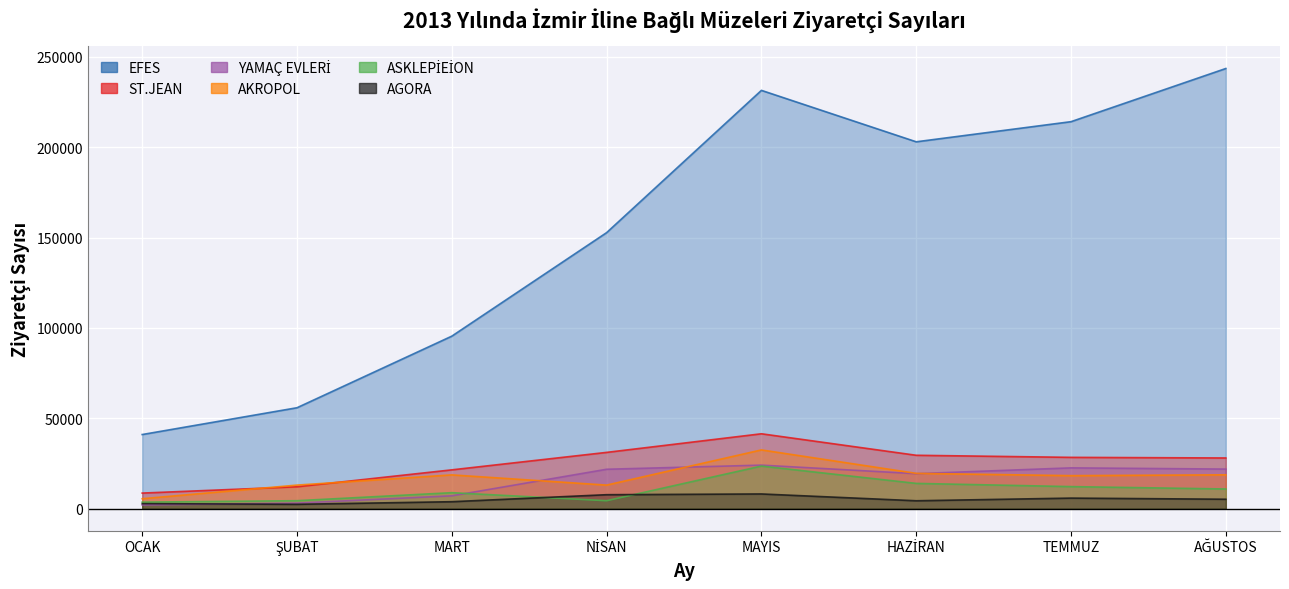

List the series in order of their peak value, lowest first.

AGORA, ASKLEPİEİON, YAMAÇ EVLERİ, AKROPOL, ST.JEAN, EFES